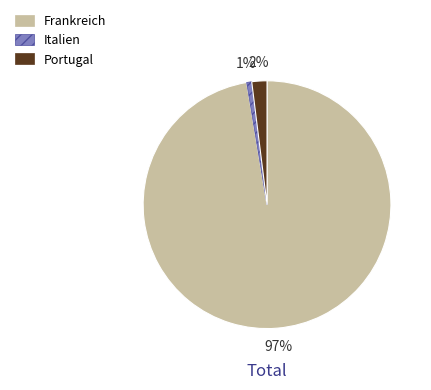

Do Frankreich and Italien together represent more than half of the pie?

Yes